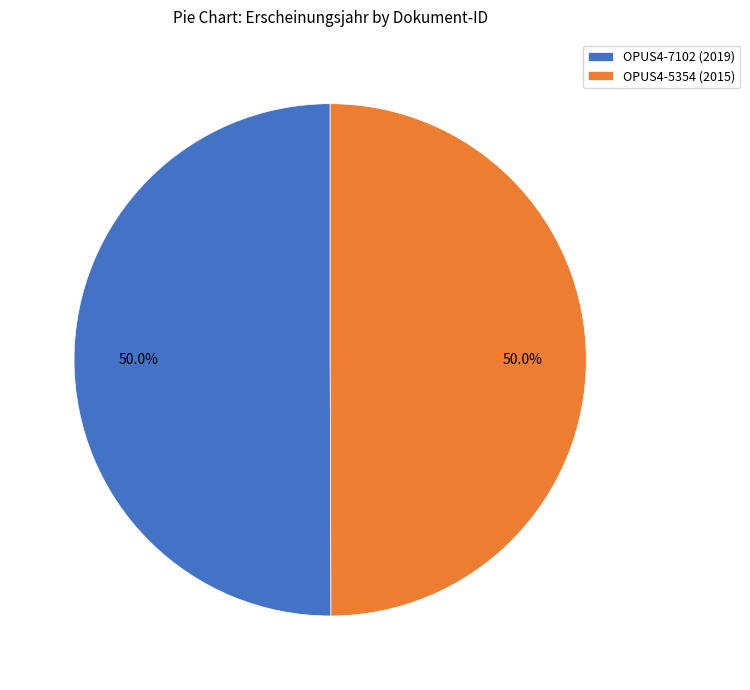

Count the number of slices in the pie.

2